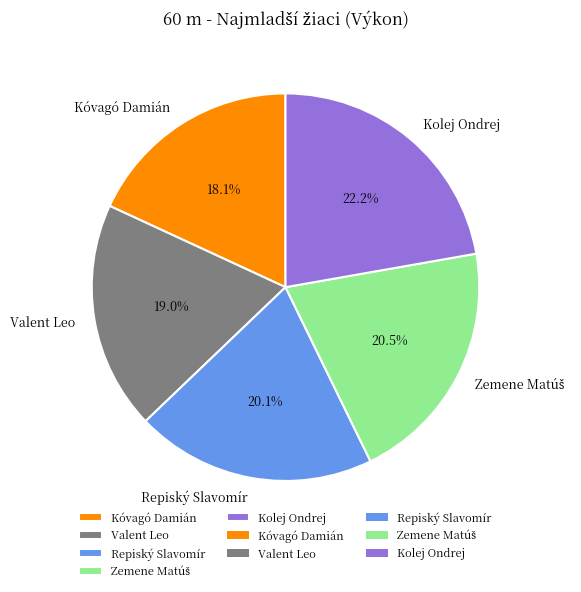

What portion of the pie excludes Repiský Slavomír?

79.9%